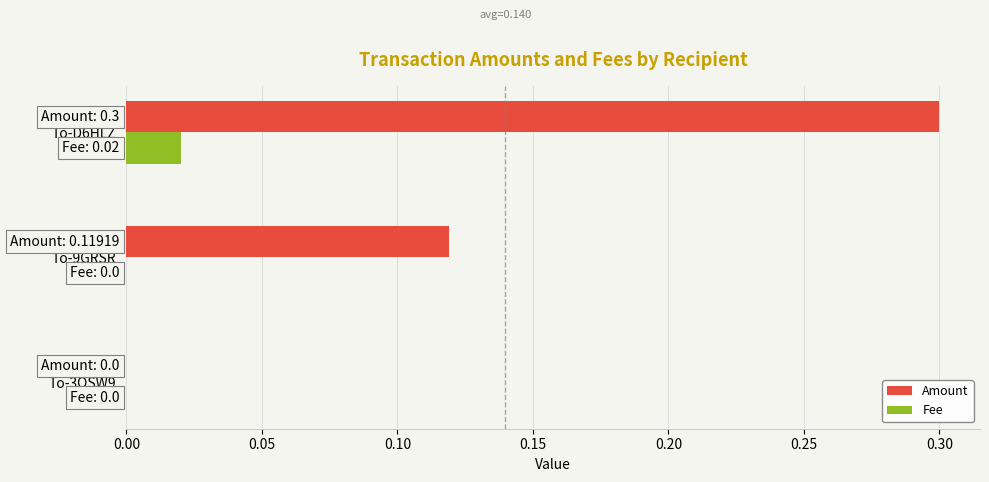

Between To-3QSW9 and To-9GRSR, which series saw the biggest shift?

Amount